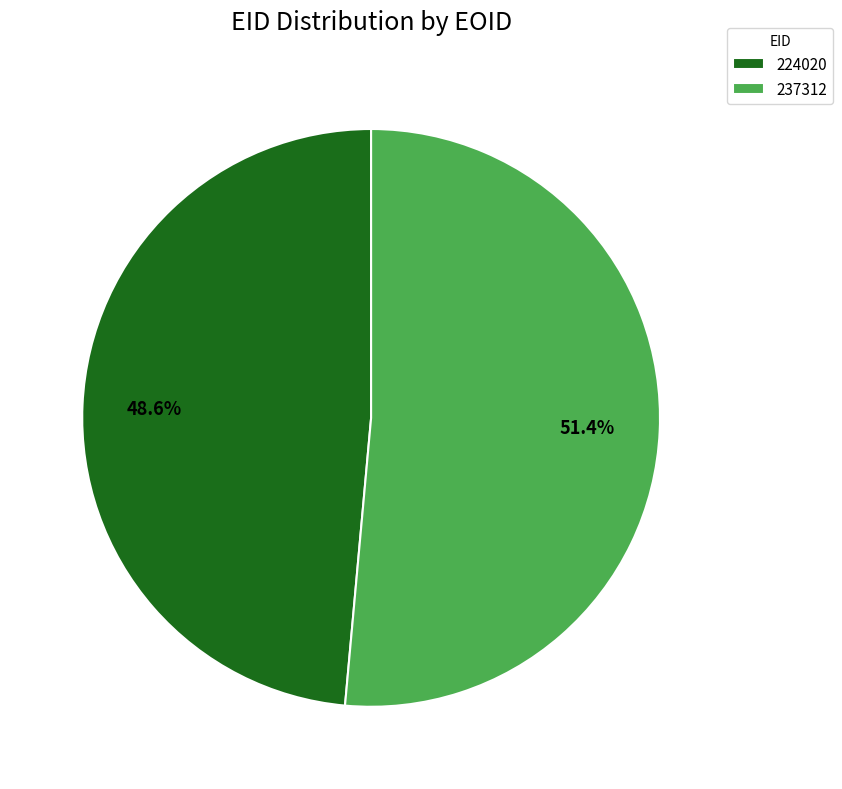

Which slice is the largest?

237312